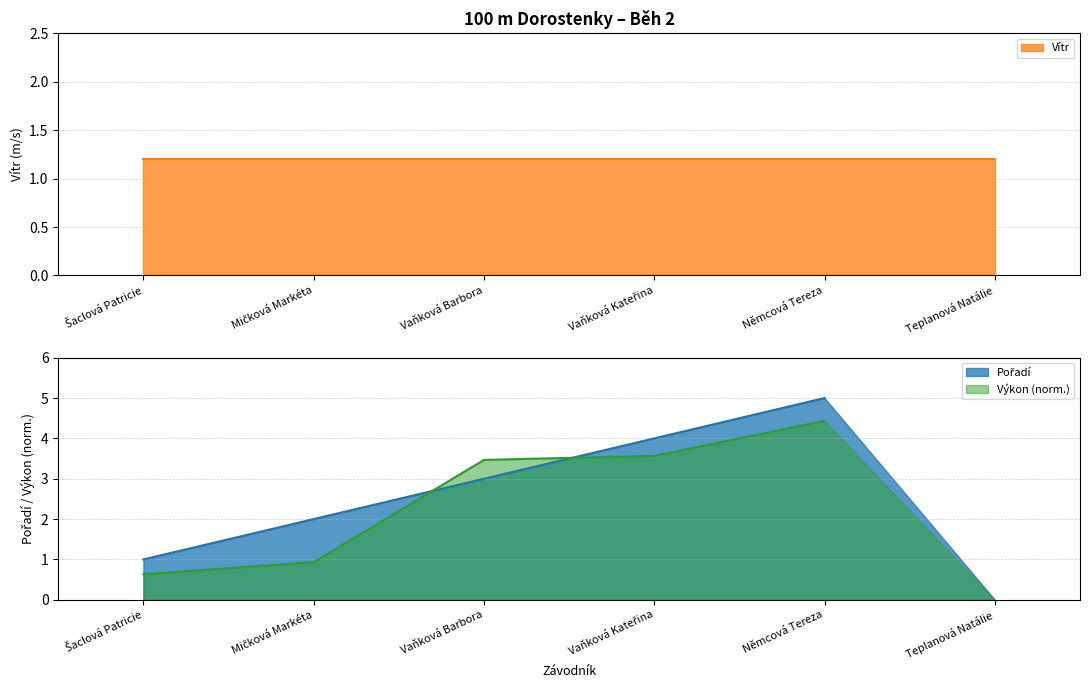

What is the label of the 4th point from the left?

Vaňková Kateřina